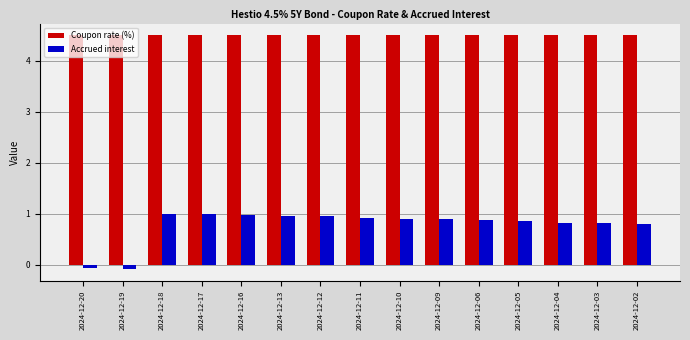

What is the value of the Coupon rate (%) bar at the 2nd from the left?

4.5